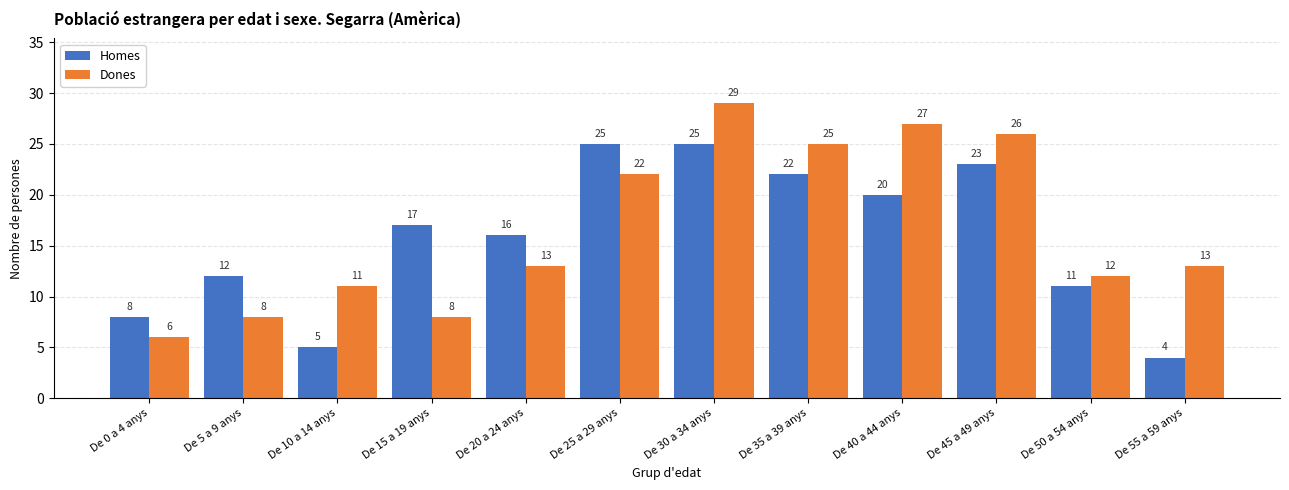

Reading left to right, transcribe all the data shown in this chart.

Homes: De 0 a 4 anys=8	De 5 a 9 anys=12	De 10 a 14 anys=5	De 15 a 19 anys=17	De 20 a 24 anys=16	De 25 a 29 anys=25	De 30 a 34 anys=25	De 35 a 39 anys=22	De 40 a 44 anys=20	De 45 a 49 anys=23	De 50 a 54 anys=11	De 55 a 59 anys=4
Dones: De 0 a 4 anys=6	De 5 a 9 anys=8	De 10 a 14 anys=11	De 15 a 19 anys=8	De 20 a 24 anys=13	De 25 a 29 anys=22	De 30 a 34 anys=29	De 35 a 39 anys=25	De 40 a 44 anys=27	De 45 a 49 anys=26	De 50 a 54 anys=12	De 55 a 59 anys=13